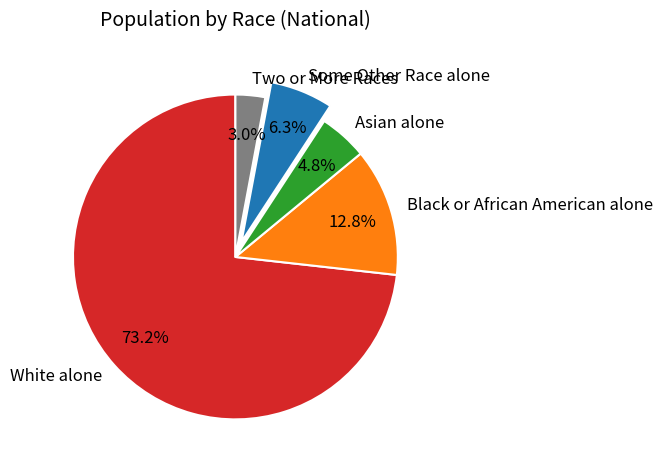

To the nearest percent, what portion does Asian alone represent?

5%